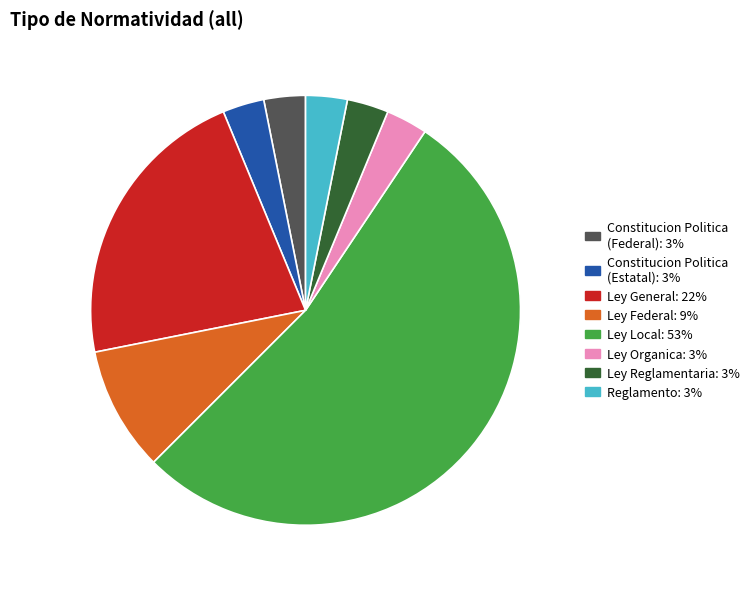

What is the largest slice in the pie chart?

Ley Local: 53%